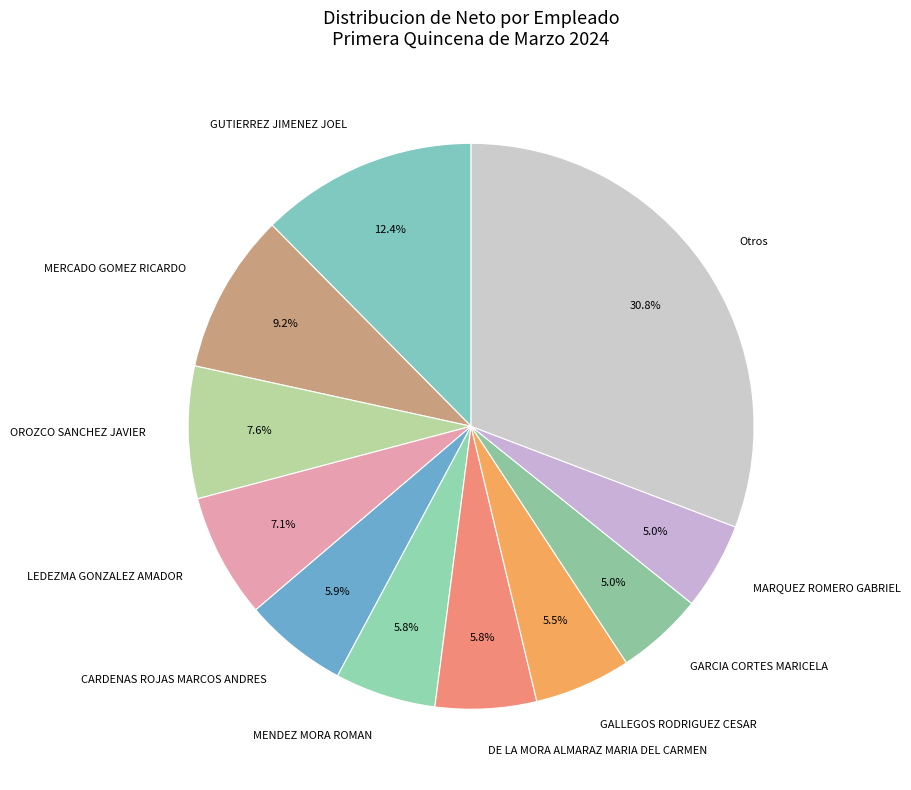

True or false: MENDEZ MORA ROMAN accounts for 6% of the total.

True